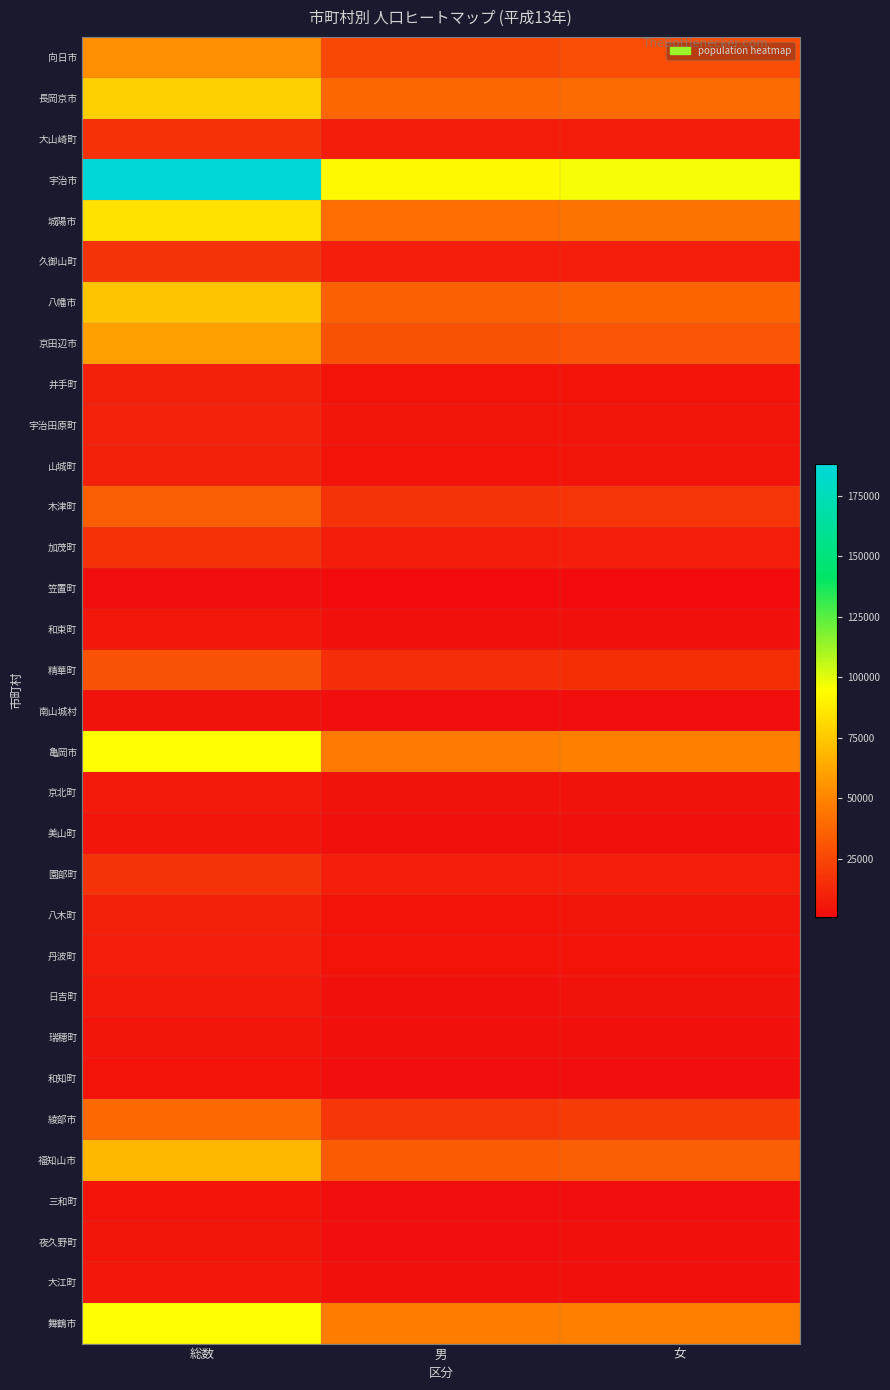

What is the maximum value shown in the chart?

188388